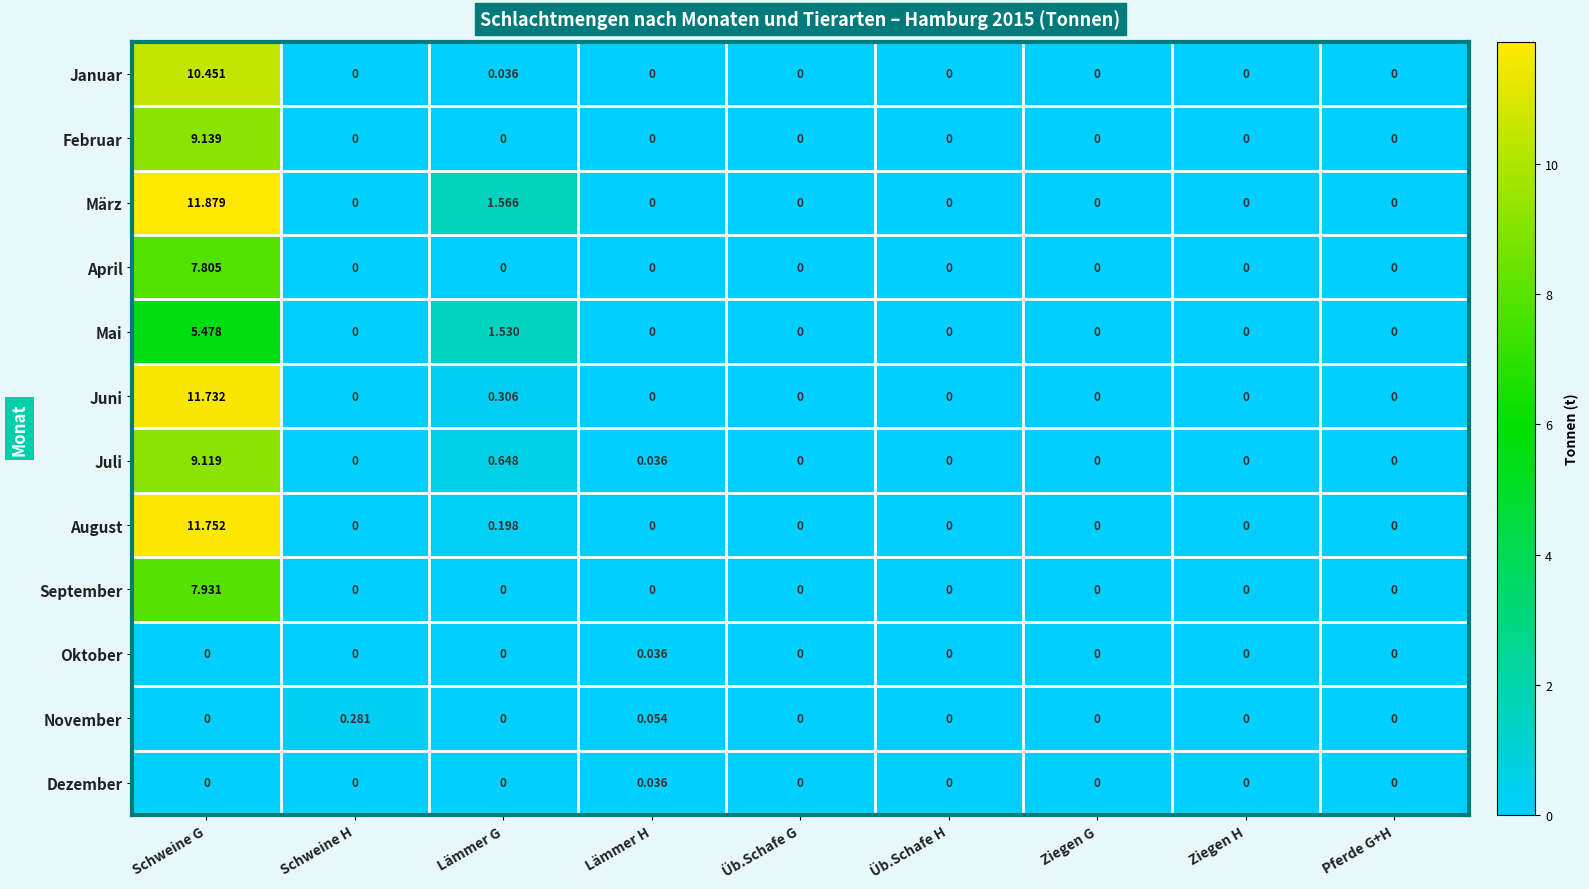

At which label is Mai closest to 2?

Lämmer G